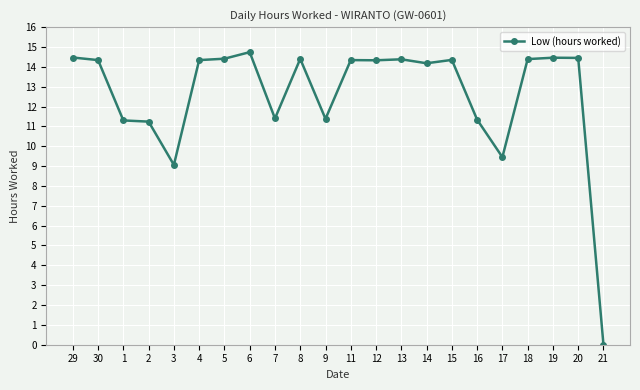

The chart shows a value of 11.4 at 7. True or false?

True